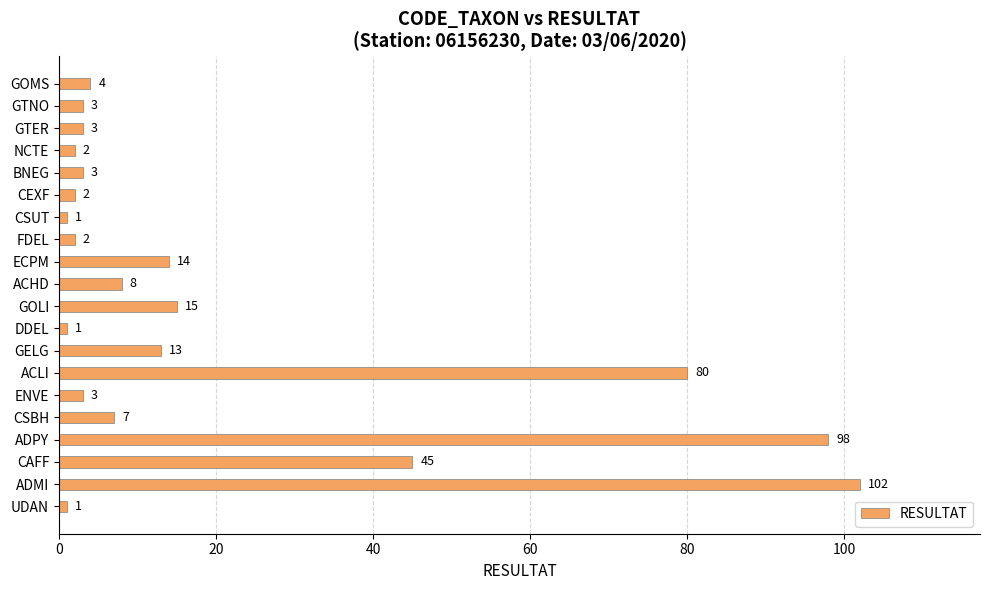

What is the difference between the values at GTNO and CAFF?

42